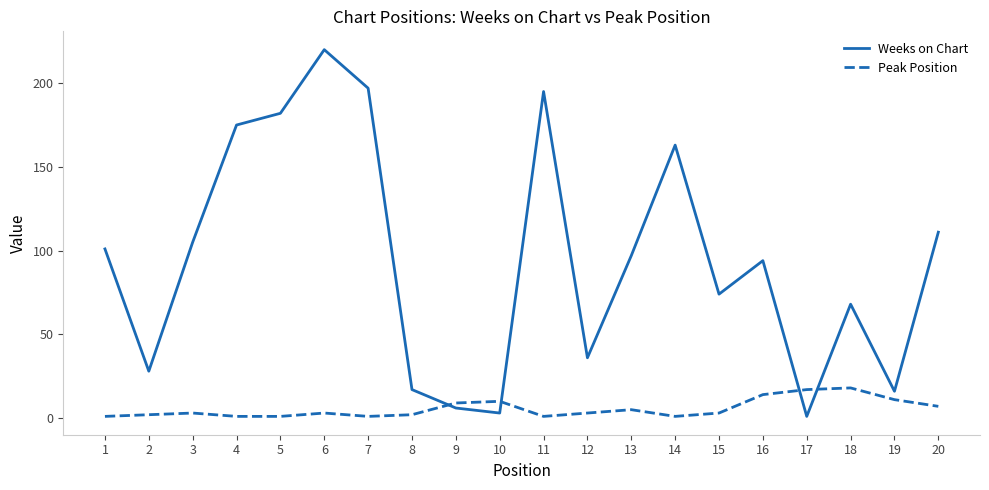

Is the value of Weeks on Chart at 3 greater than the value of Peak Position at 12?

Yes